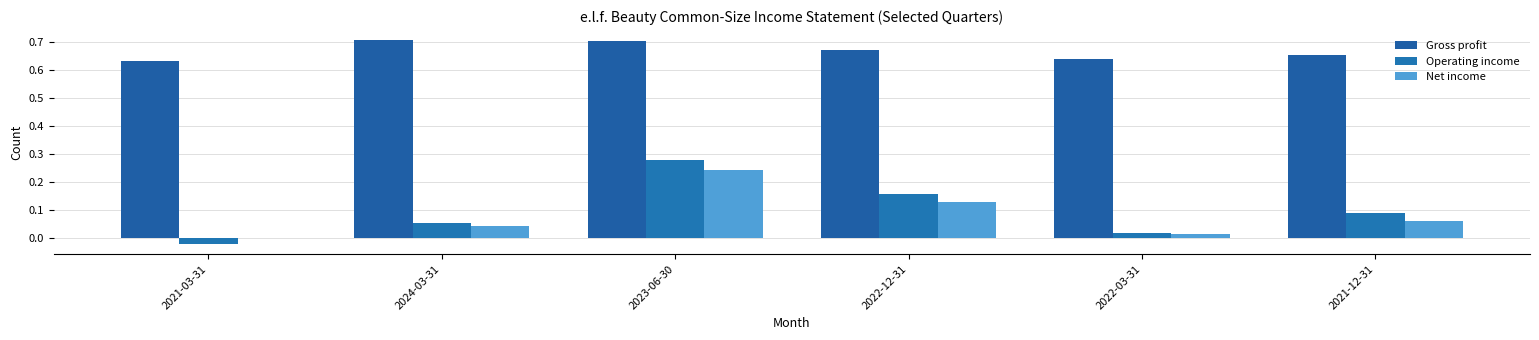

The value of Net income at 2021-03-31 is -0.0. True or false?

True